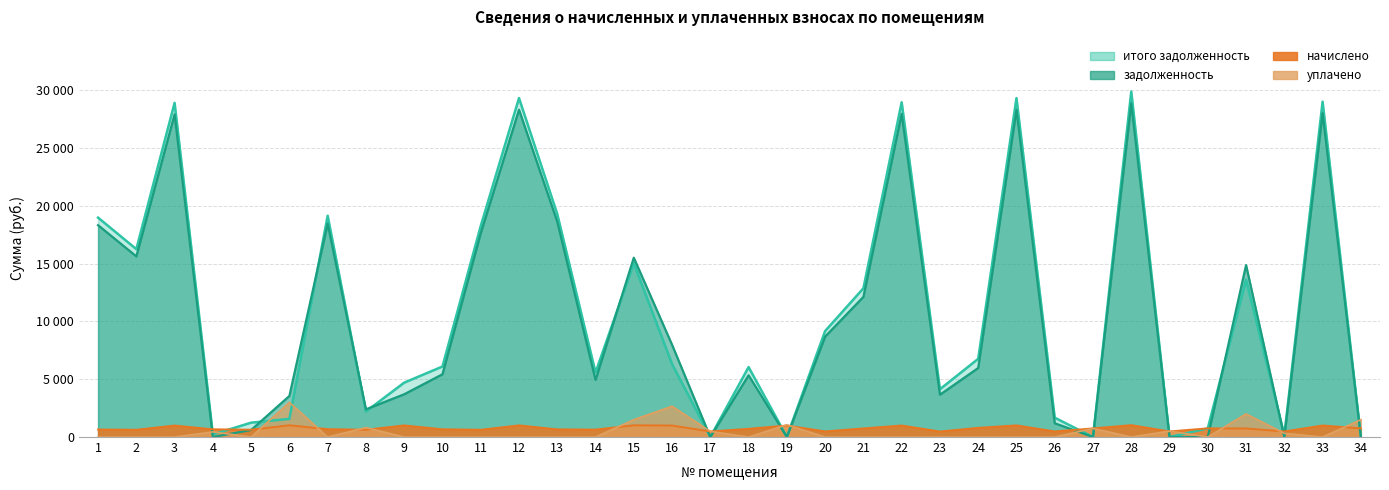

What is the difference between the maximum and second lowest values in the начислено series?

545.2